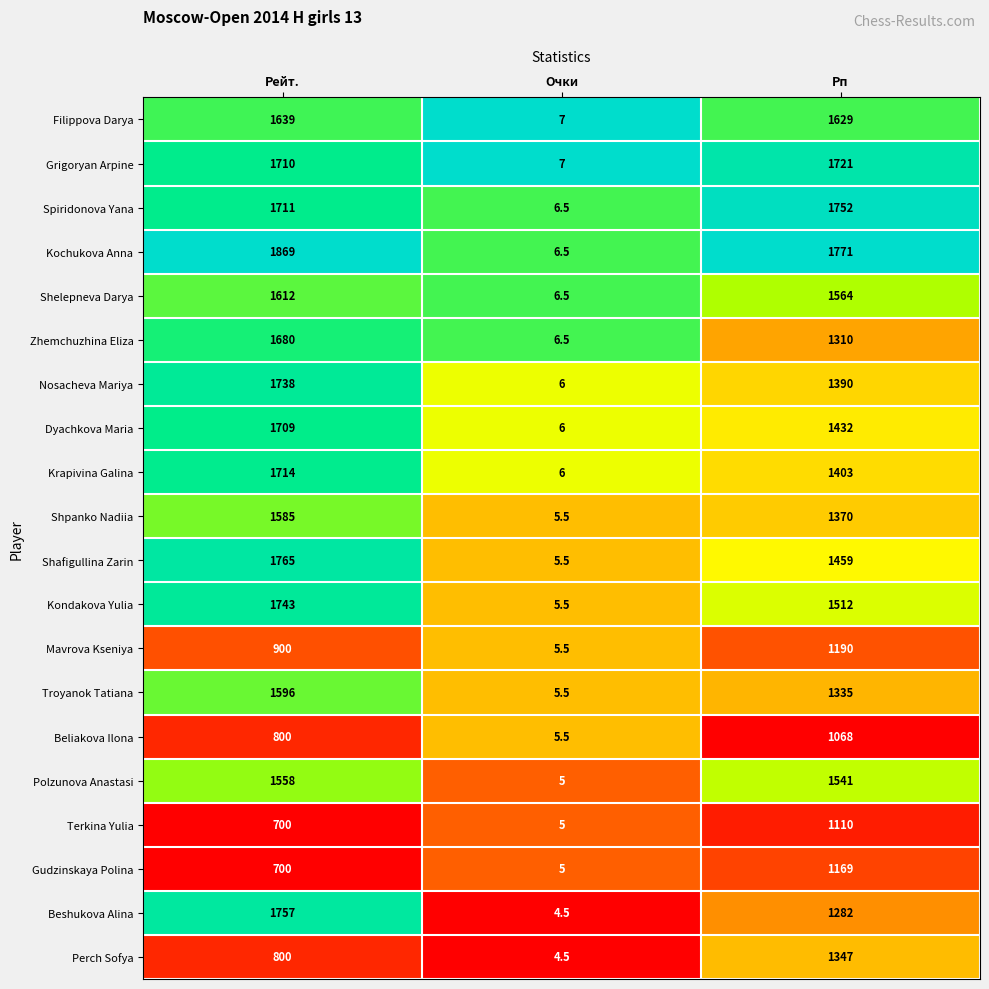

What is the difference between the second highest and minimum values in the Beshukova Alina series?

1277.5